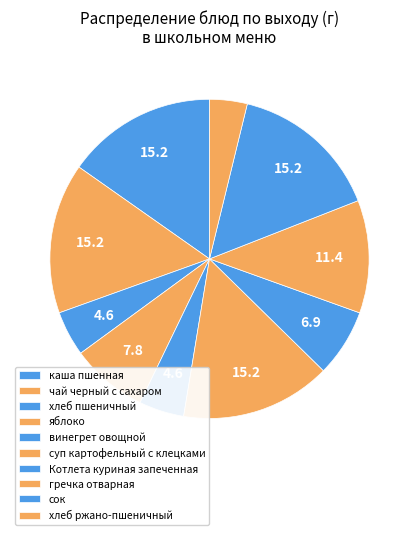

Rank the categories by value from lowest to highest.

хлеб ржано-пшеничный, хлеб пшеничный, винегрет овощной, Котлета куриная запеченная, яблоко, гречка отварная, каша пшенная, чай черный с сахаром, суп картофельный с клецками, сок